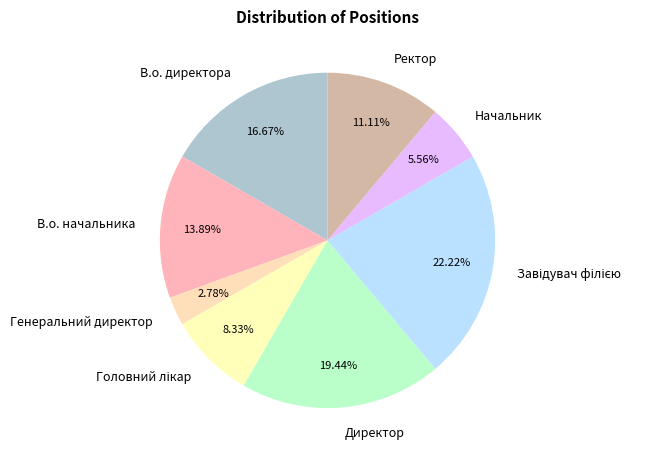

To the nearest percent, what is the difference between the В.о. директора and Ректор slice percentages?

6%